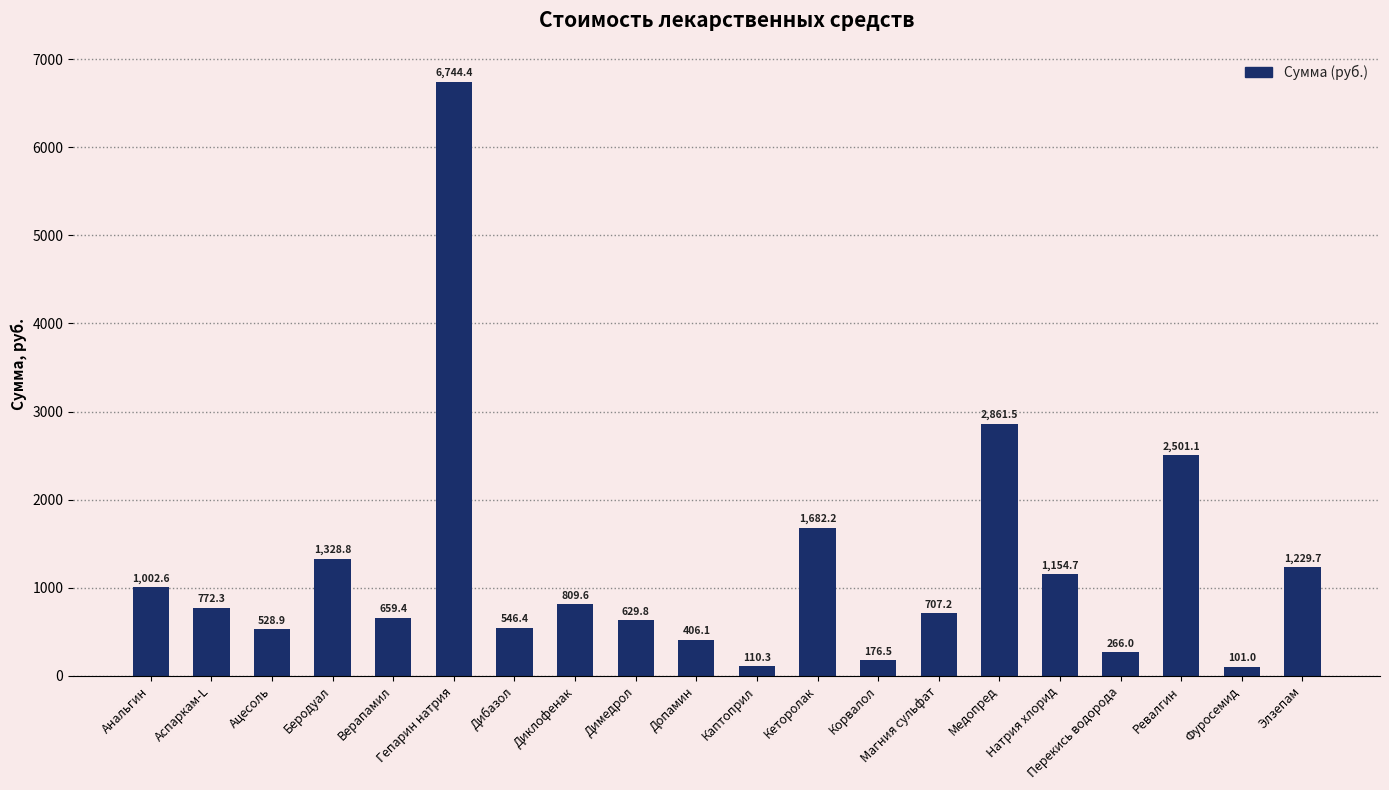

The chart shows a value of 2861.5 at Медопред. True or false?

True